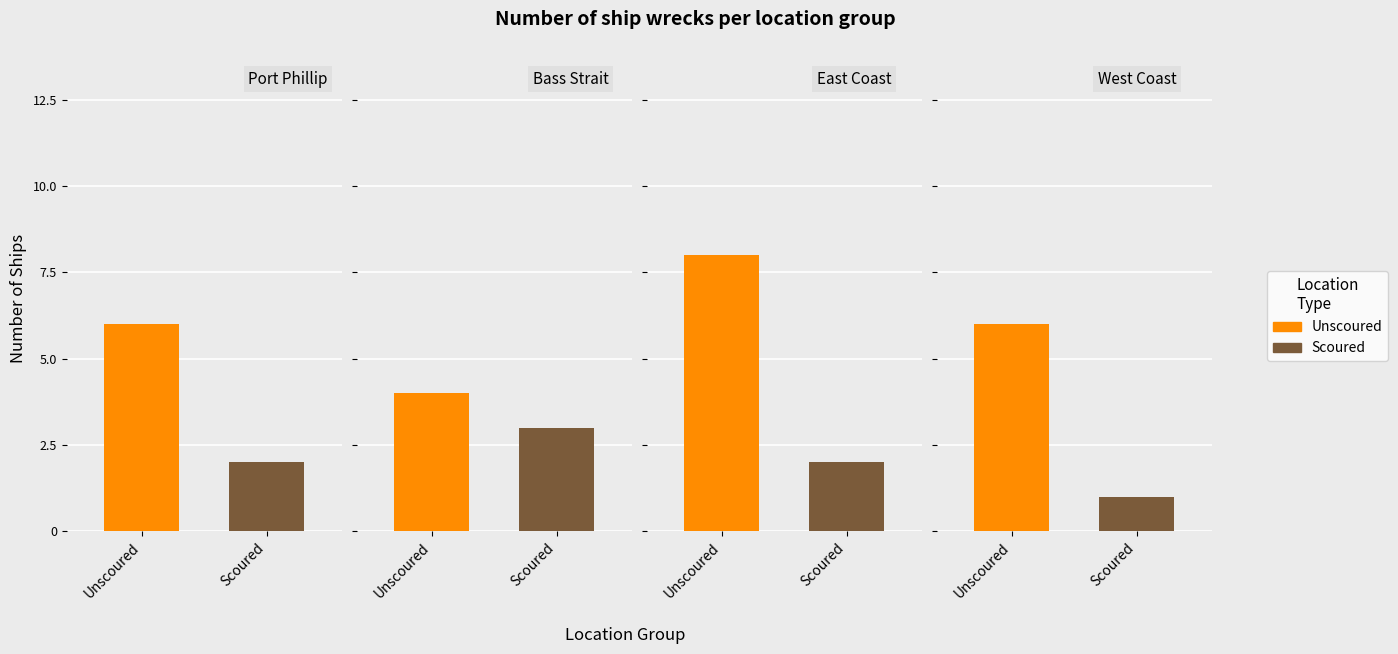

What are all the series names shown in the legend?

Unscoured, Scoured